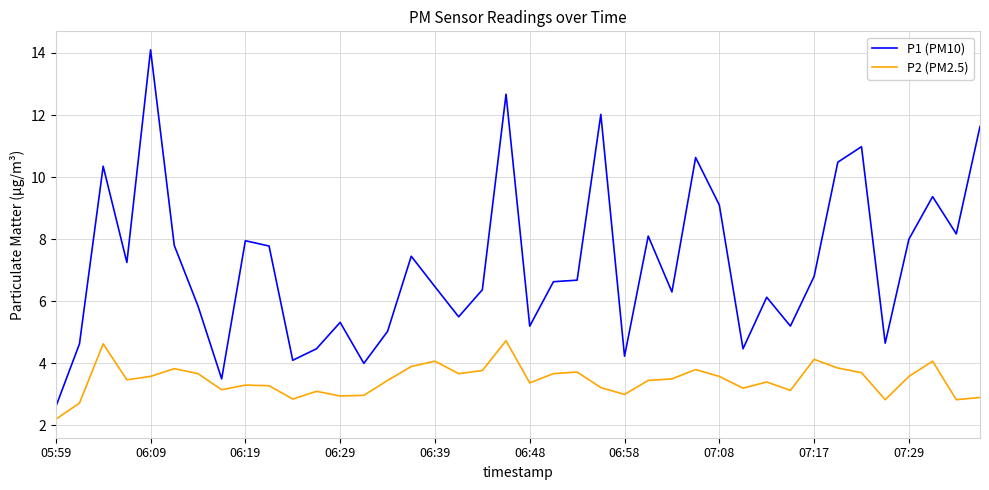

True or false: P1 (PM10) and P2 (PM2.5) intersect in this chart.

False